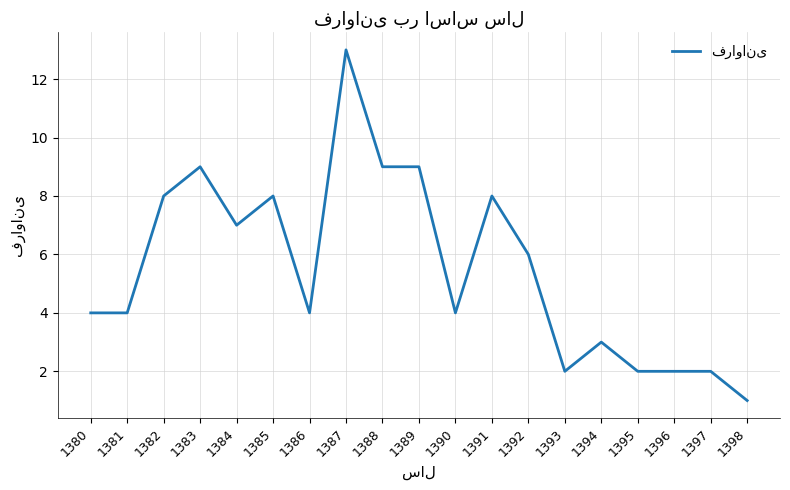

At which category does the data reach its first local peak?

1383